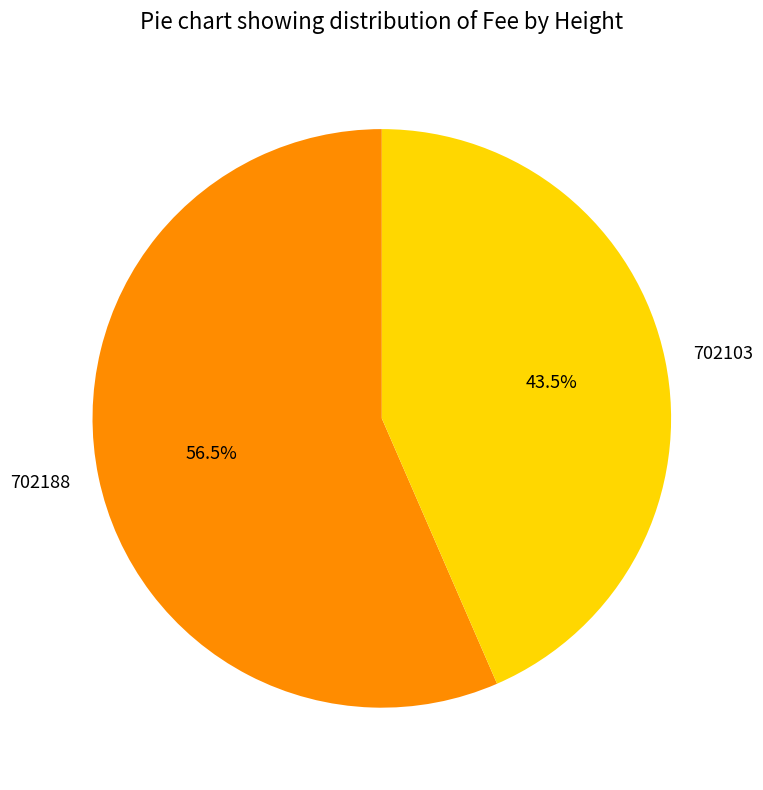

Count the number of slices in the pie.

2